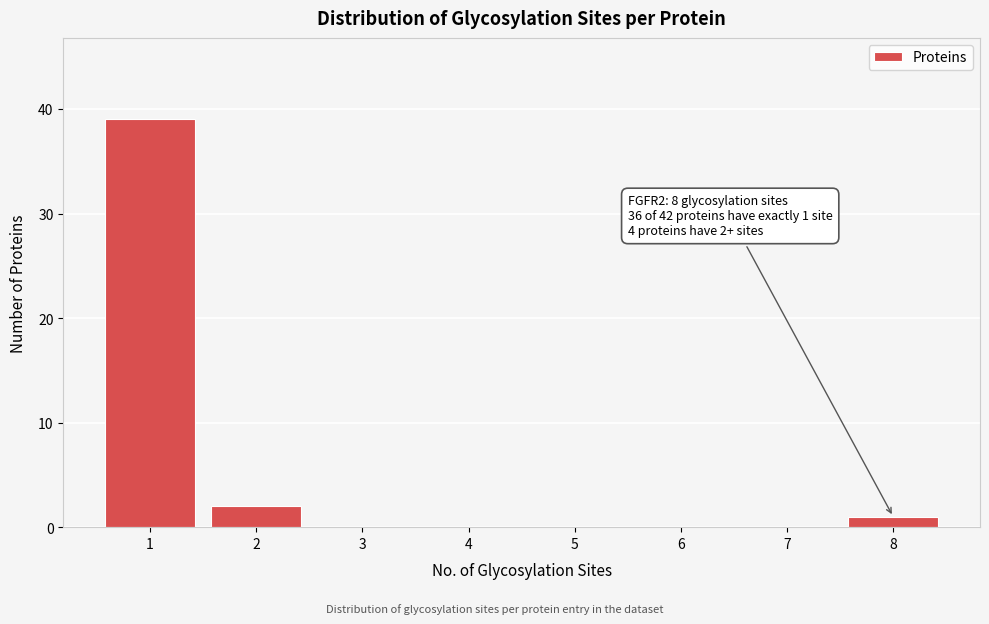

Reading right to left, transcribe all the data shown in this chart.

8=1	7=0	6=0	5=0	4=0	3=0	2=2	1=39